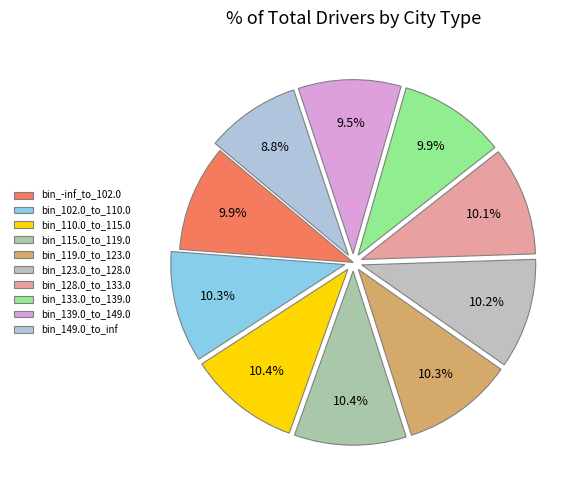

Does bin_110.0_to_115.0 account for over 50% of the chart?

No